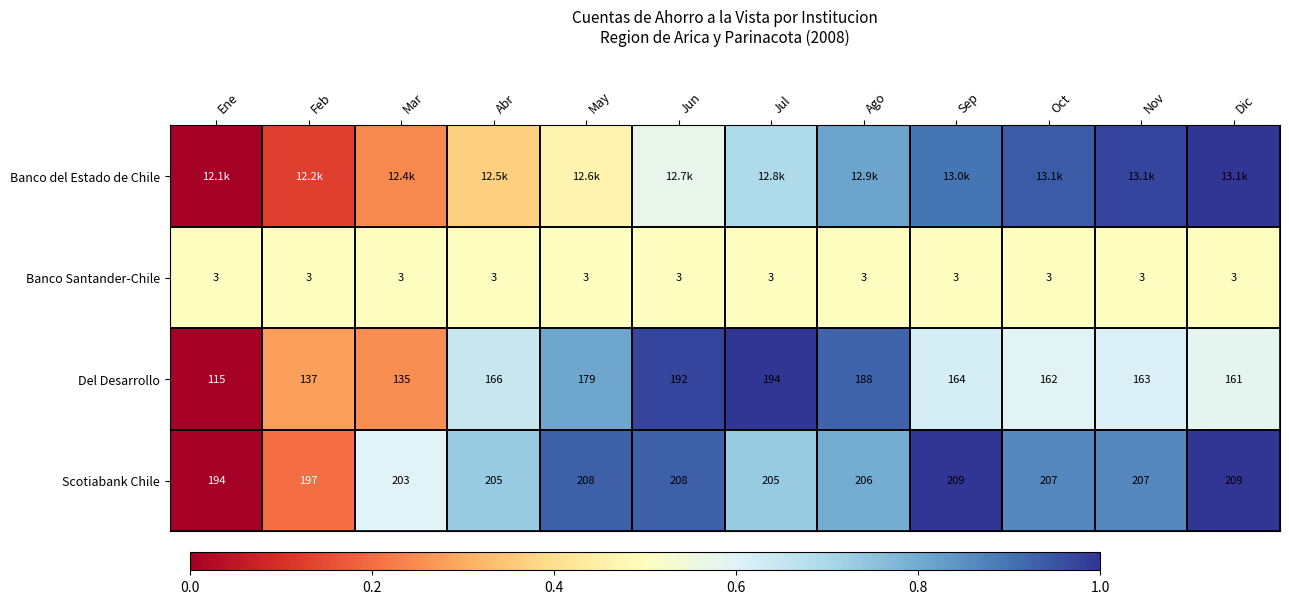

How many data points does each series have?

12